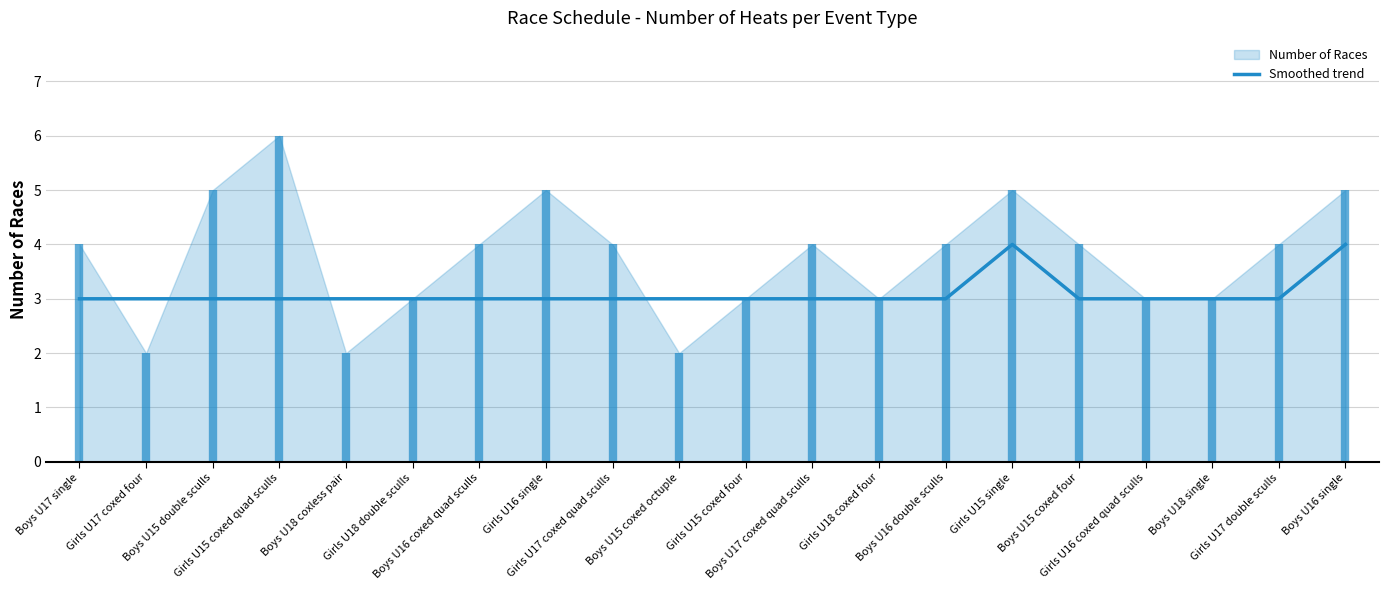

What is the minimum value for Smoothed trend?

3